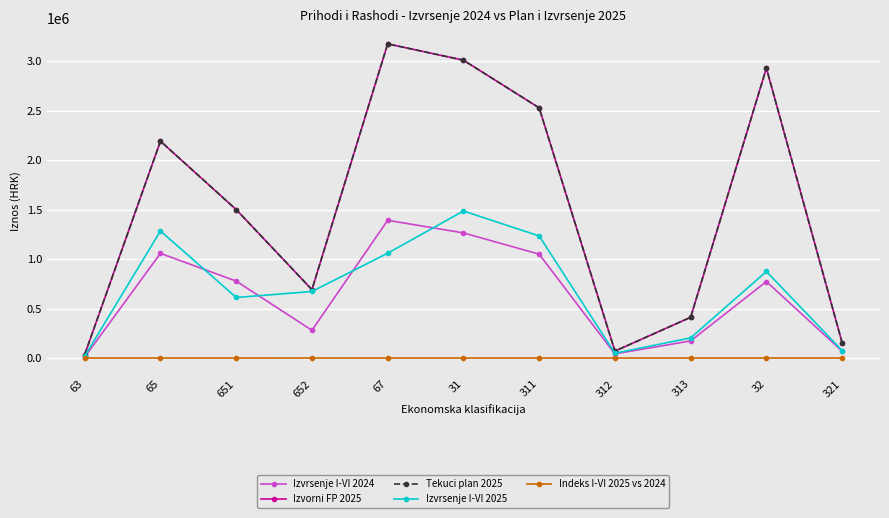

Is this an area chart (filled region under the line)?

No